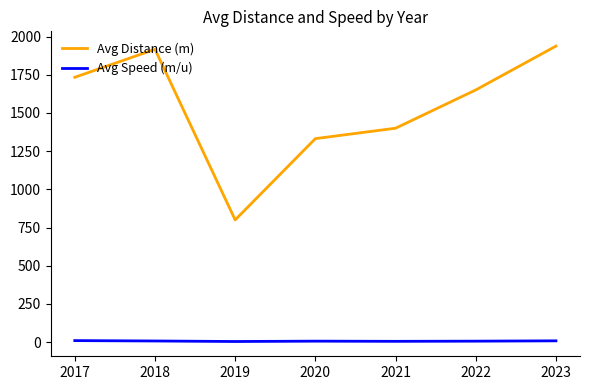

What value does the Avg Distance (m) series have at 2023?

1937.5